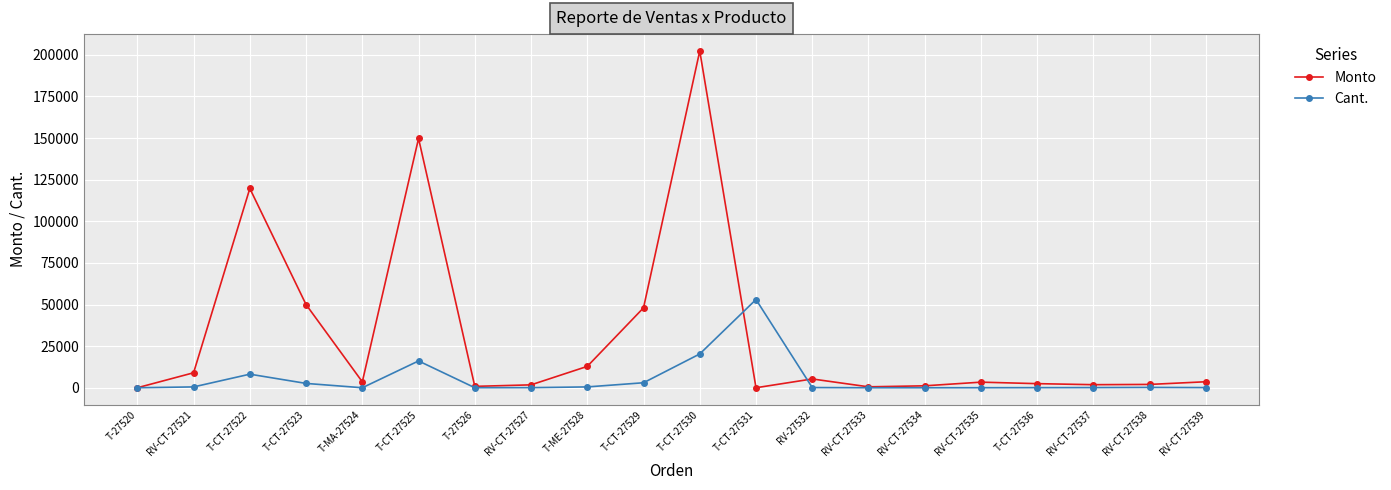

Rank the series by their maximum value, from lowest to highest.

Cant., Monto